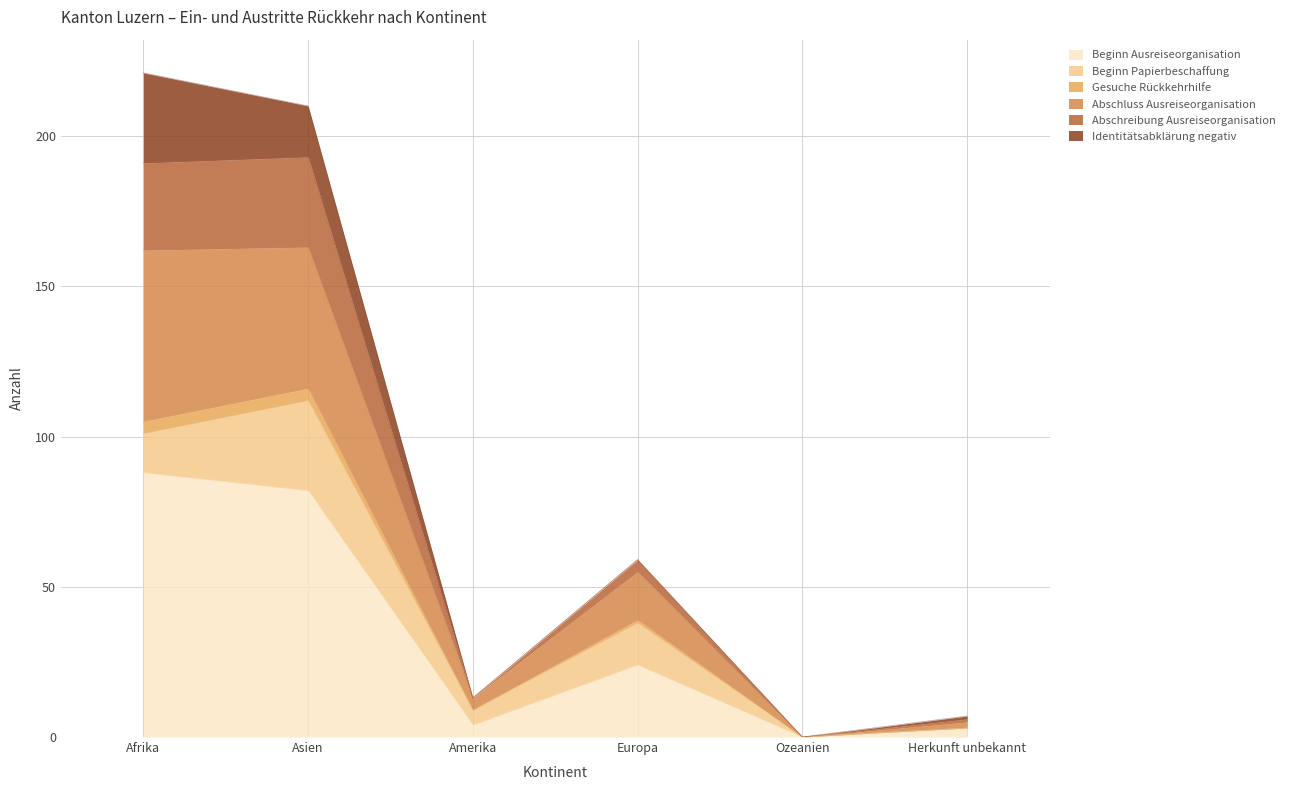

What is the highest value of the Beginn Ausreiseorganisation series?

88